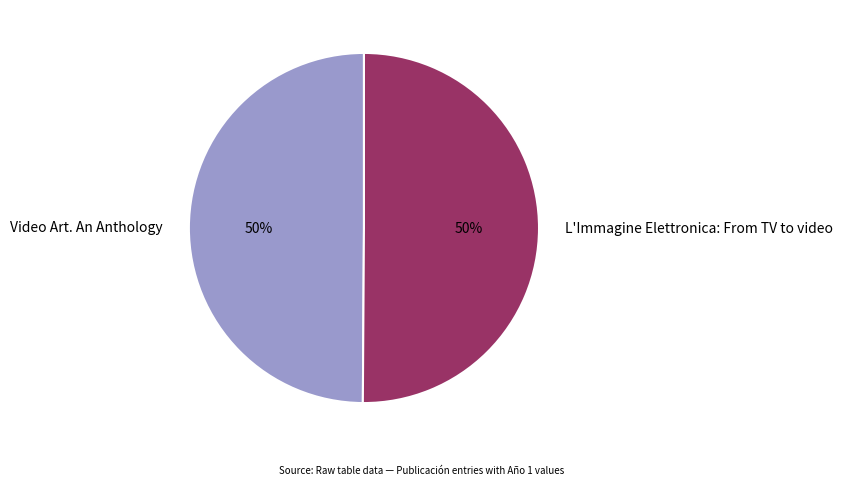

Approximately how many times larger is the value at Video Art. An Anthology compared to L'Immagine Elettronica: From TV to video?

1.0